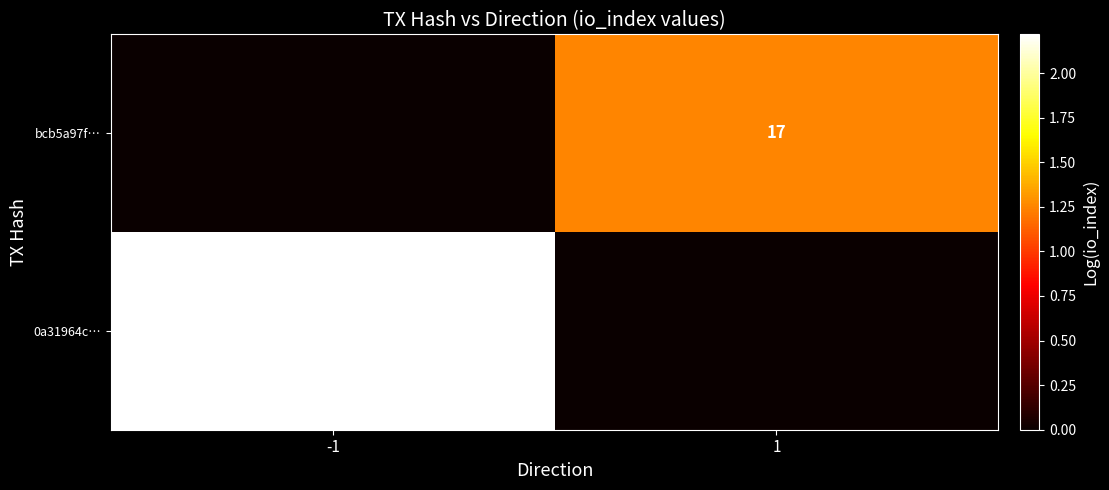

True or false: 0a31964c… has a value of 246 at -1.

False